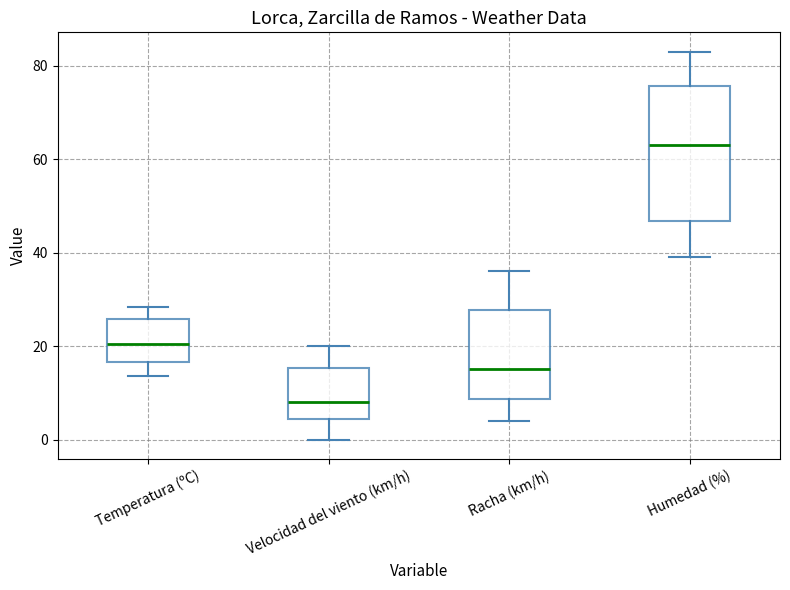

Which box's median line is the highest?

Humedad (%)